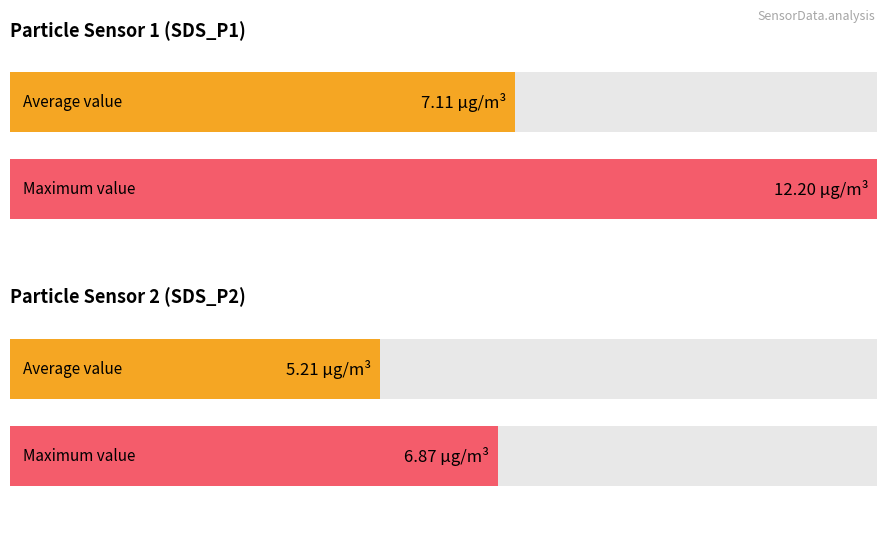

How many bars are there in total?

4